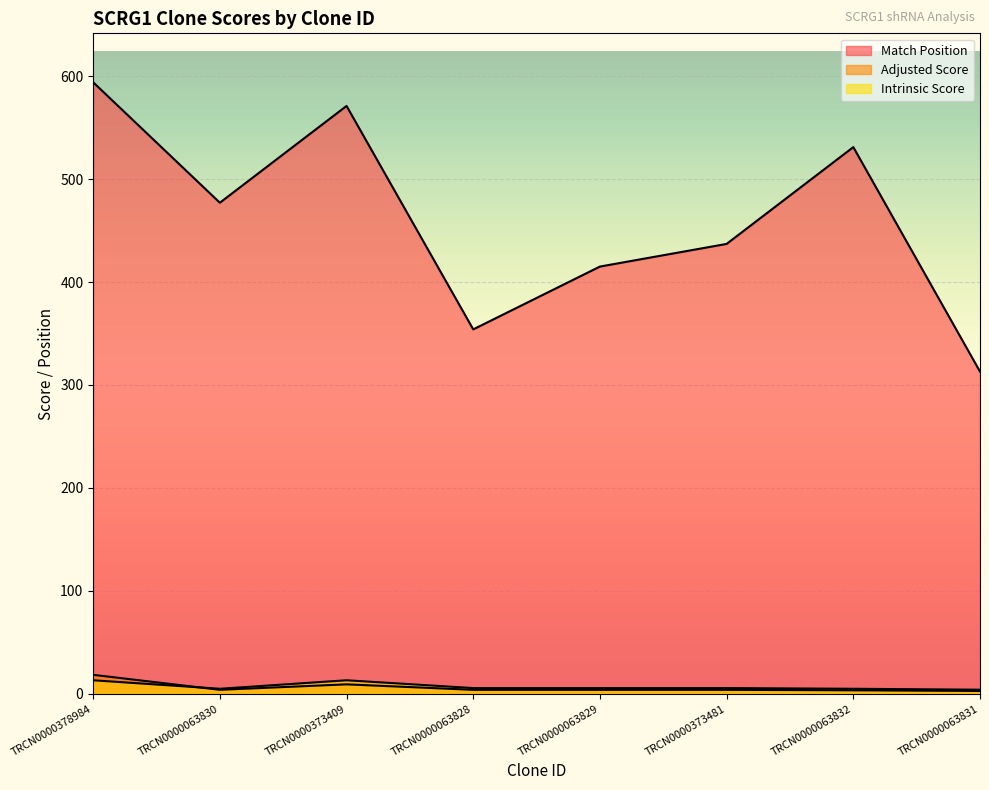

True or false: Match Position and Adjusted Score intersect in this chart.

False